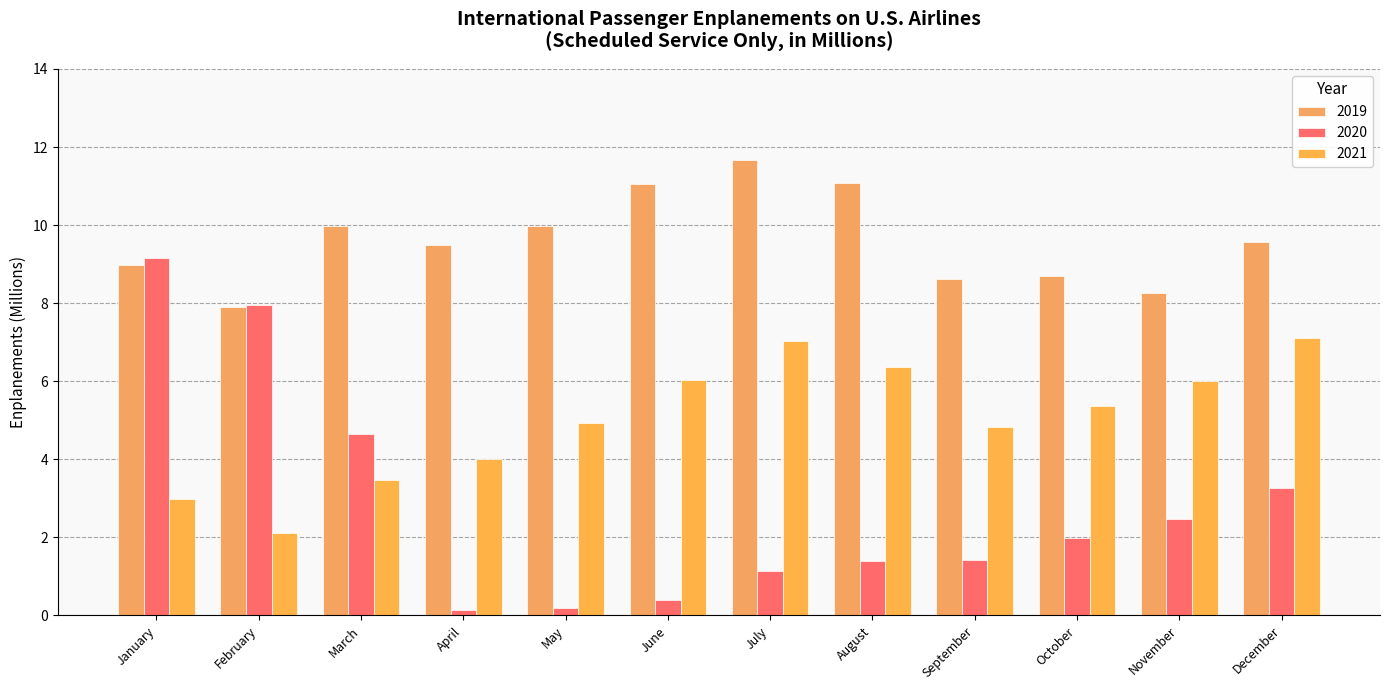

What is the sum of the 2020 values at December and September?

4.7